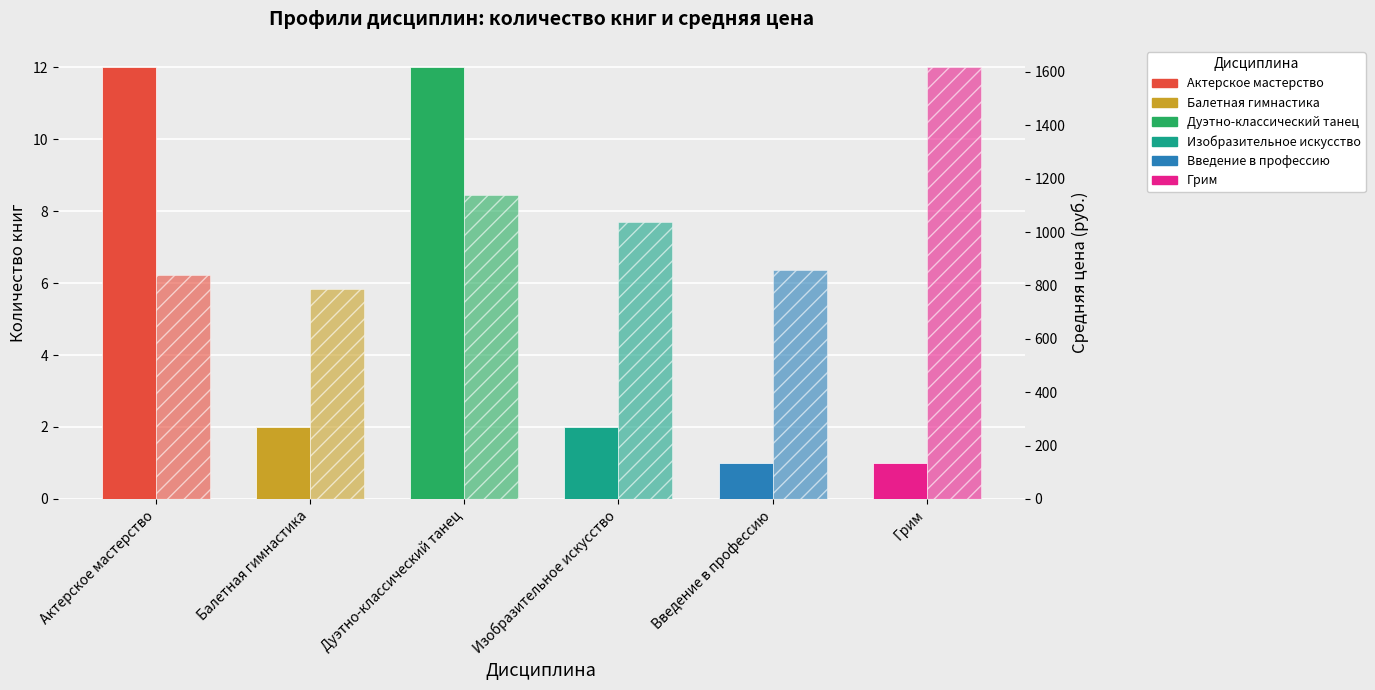

The Средняя цена (руб.) series shows 1200.5 at Балетная гимнастика. True or false?

False